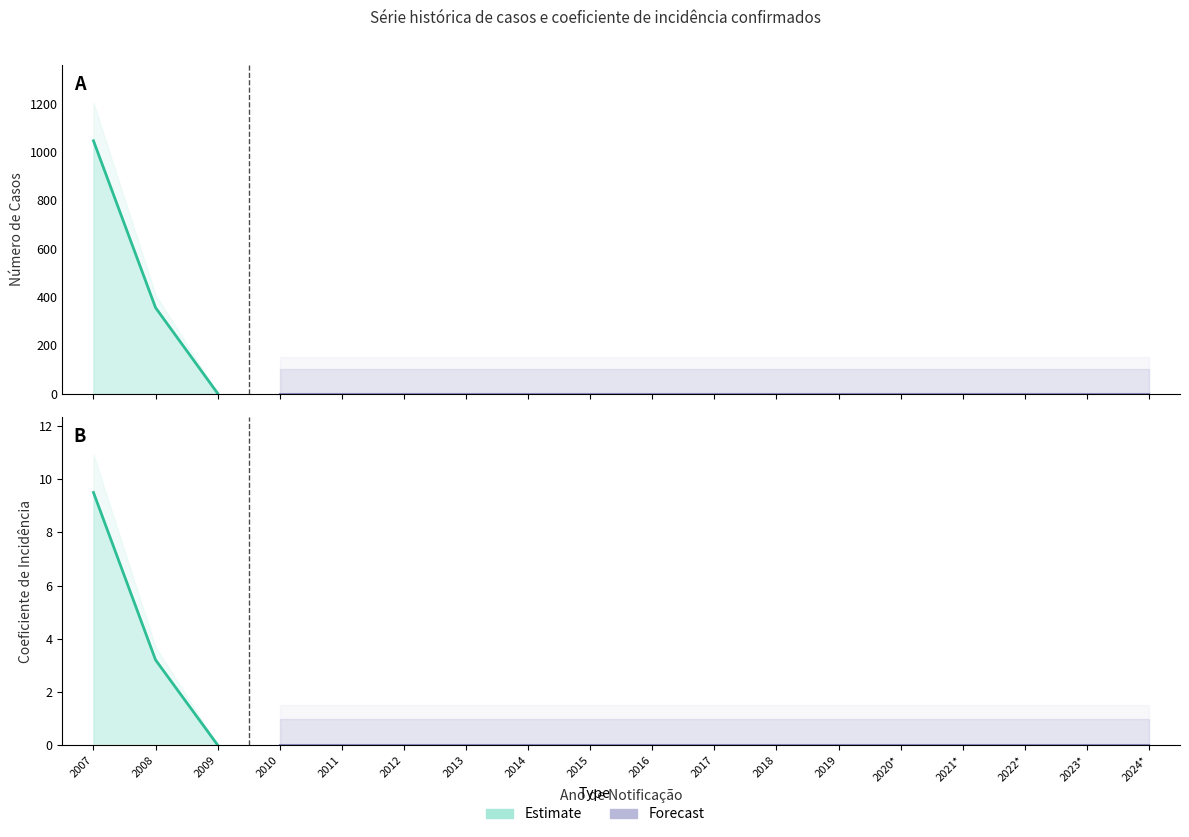

Reading right to left, what are all the values shown in this chart?

Número de Casos: 2024*=0.0	2023*=0.0	2022*=0.0	2021*=0.0	2020*=0.0	2019=0.0	2018=0.0	2017=0.0	2016=0.0	2015=0.0	2014=0.0	2013=0.0	2012=0.0	2011=0.0	2010=0.0	2009=1.0	2008=356.0	2007=1047.0
Coeficiente de Incidência: 2024*=0.0	2023*=0.0	2022*=0.0	2021*=0.0	2020*=0.0	2019=0.0	2018=0.0	2017=0.0	2016=0.0	2015=0.0	2014=0.0	2013=0.0	2012=0.0	2011=0.0	2010=0.0	2009=0.0	2008=3.2	2007=9.5